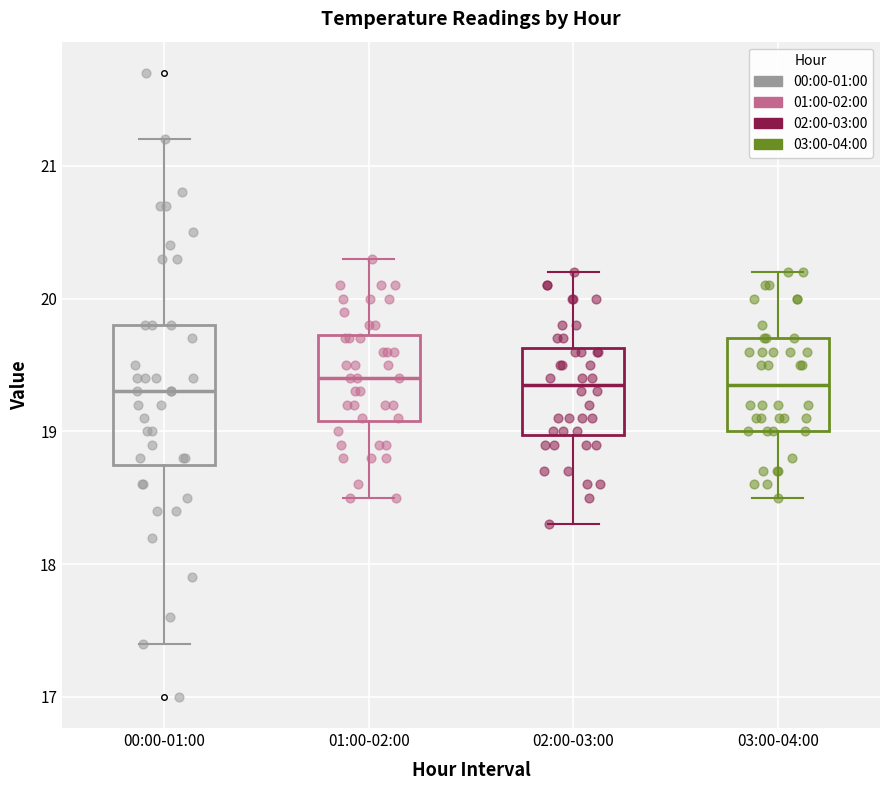

Reading left to right, read every box against the y-axis: the position of its median line, the range the box covers, and the ends of its whiskers. The values are not printed on the chart, so give them approximately, as read against the axis.

00:00-01:00: median 19.3, box 18.8 to 19.8, whiskers 17.4 to 21.2
01:00-02:00: median 19.4, box 19.1 to 19.7, whiskers 18.5 to 20.3
02:00-03:00: median 19.4, box 19.0 to 19.6, whiskers 18.3 to 20.2
03:00-04:00: median 19.4, box 19.0 to 19.7, whiskers 18.5 to 20.2